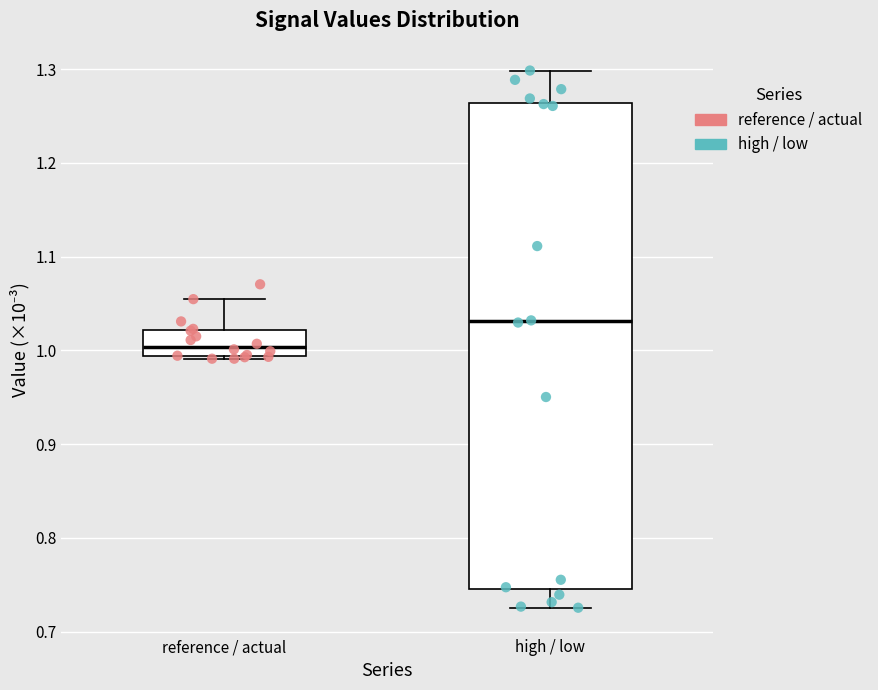

Reading left to right, transcribe this box plot: for each box, give where its median line is, the range the box spans, and where its two whiskers end, as read against the y-axis. The values are not printed on the chart, so give them approximately, as read against the axis.

reference / actual: median 1.00, box 0.99 to 1.02, whiskers 0.99 to 1.05
high / low: median 1.03, box 0.75 to 1.26, whiskers 0.73 to 1.30